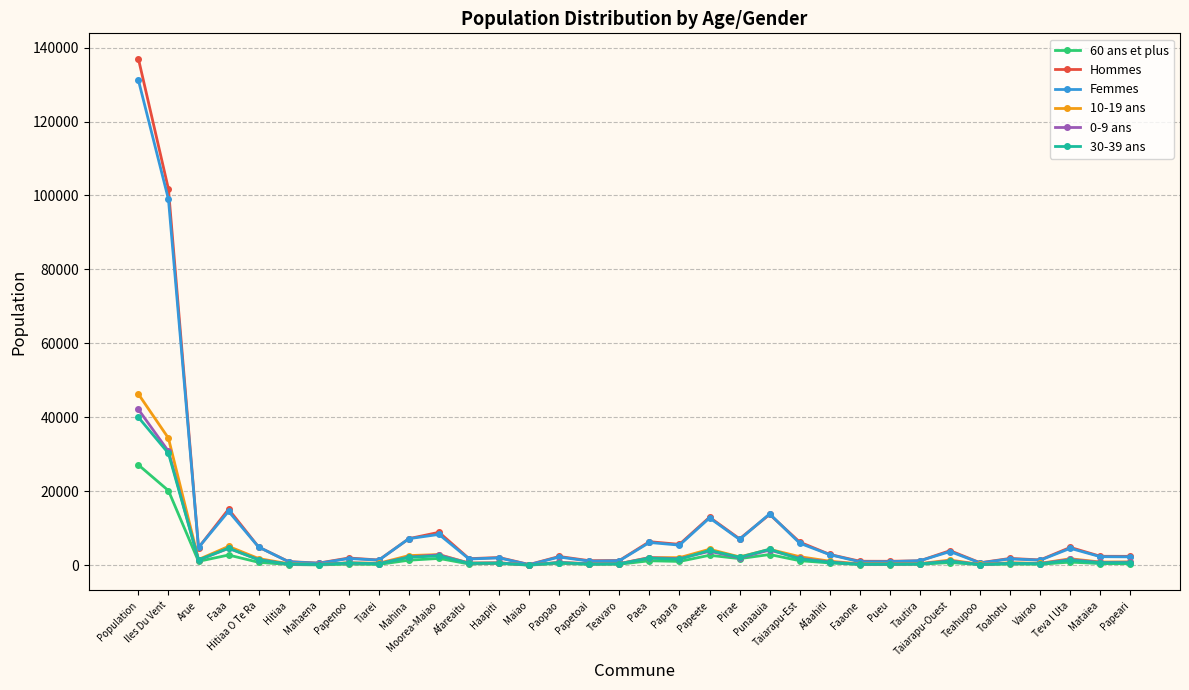

In 30-39 ans, how many points are higher than both neighbors (excluding endpoints)?

11